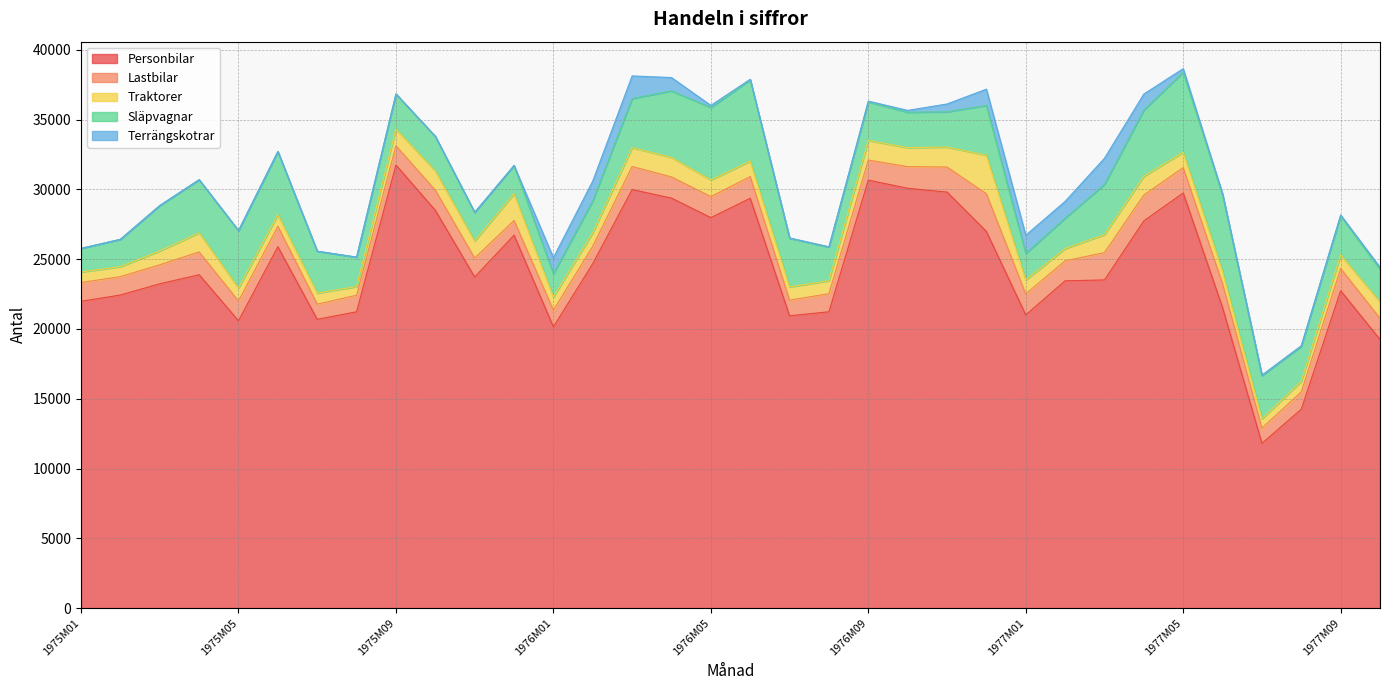

List the series in order of their peak value, highest first.

Personbilar, Släpvagnar, Traktorer, Lastbilar, Terrängskotrar